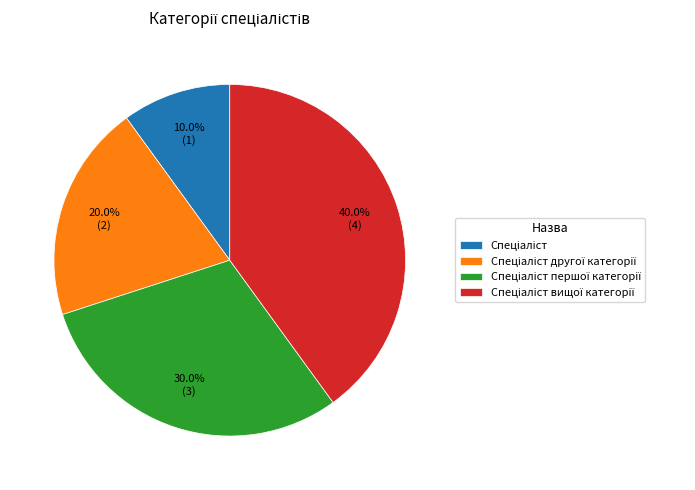

Is there a majority slice in this chart?

No